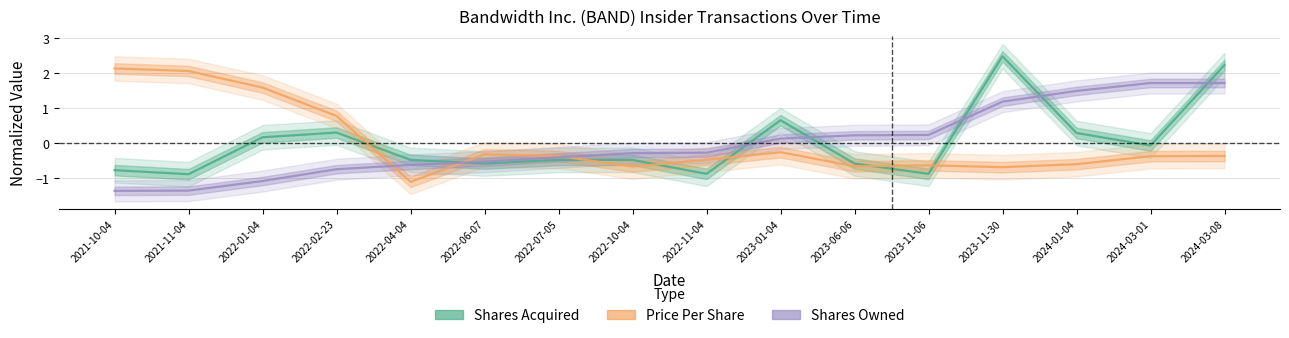

What is the spread (max minus min) of values at 2022-02-23?

1.5